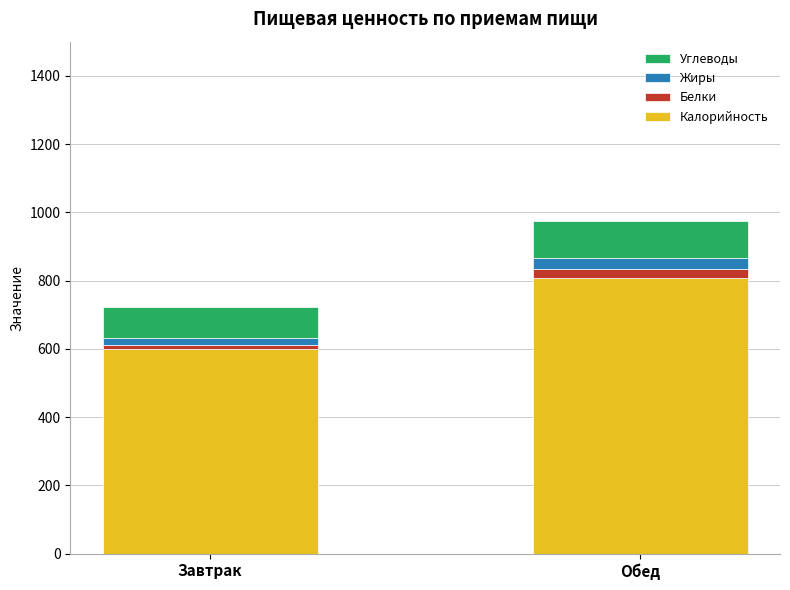

Which category has the highest value in the Калорийность series?

Обед